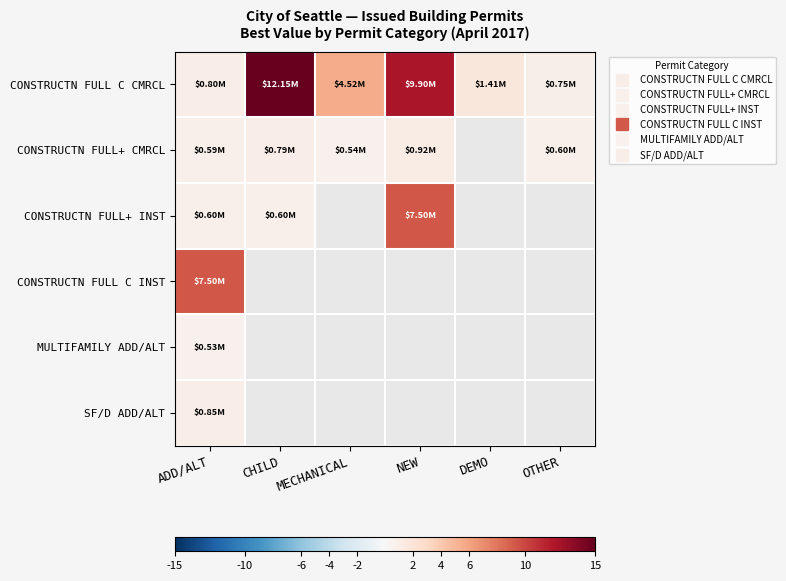

Is it true that CONSTRUCTN FULL+ INST equals 9.3 at NEW?

True